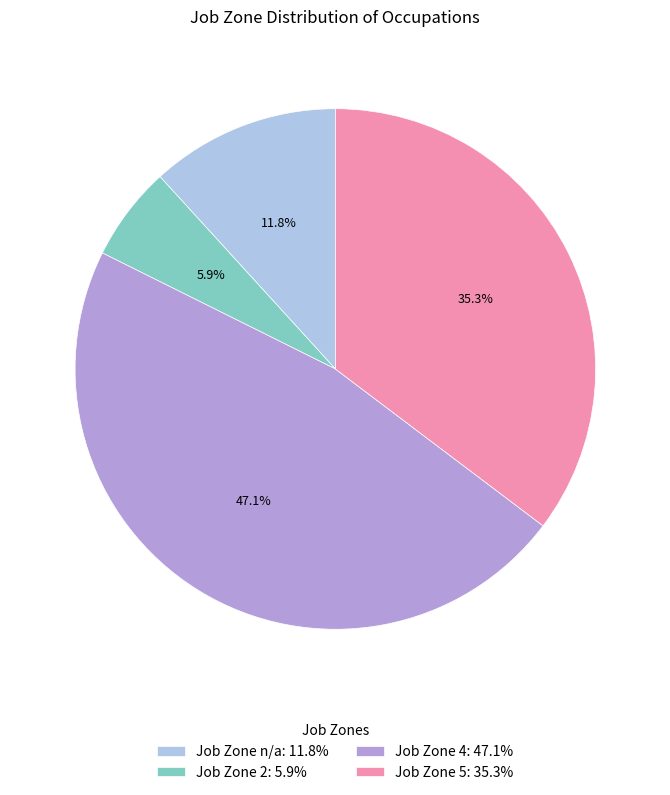

Approximately how many times larger is the value at Job Zone 4: 47.1% compared to Job Zone 5: 35.3%?

1.3